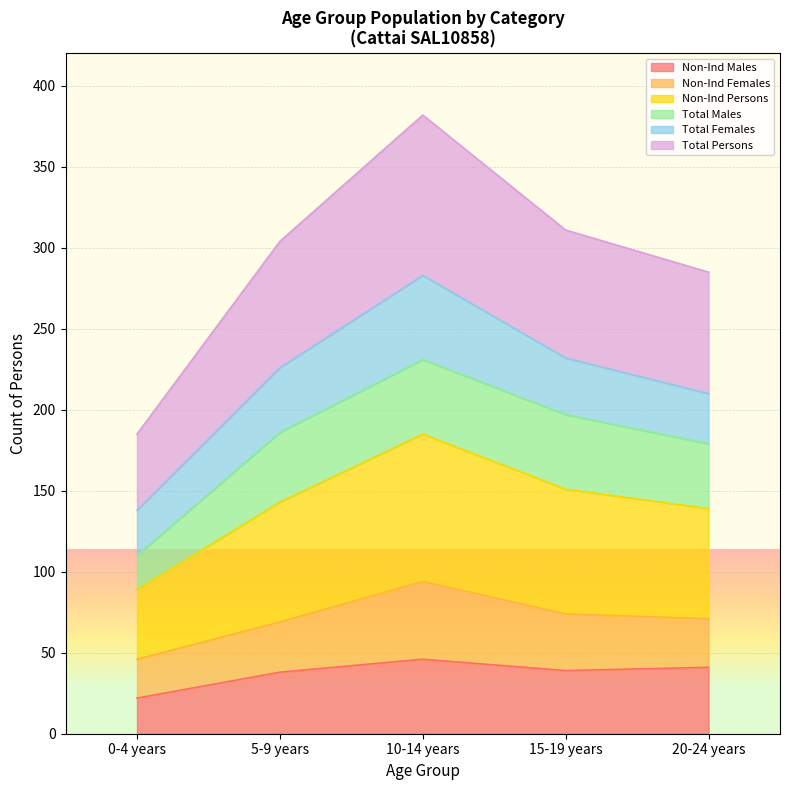

Rank the categories by Non-Ind Persons value from highest to lowest.

10-14 years, 15-19 years, 5-9 years, 20-24 years, 0-4 years